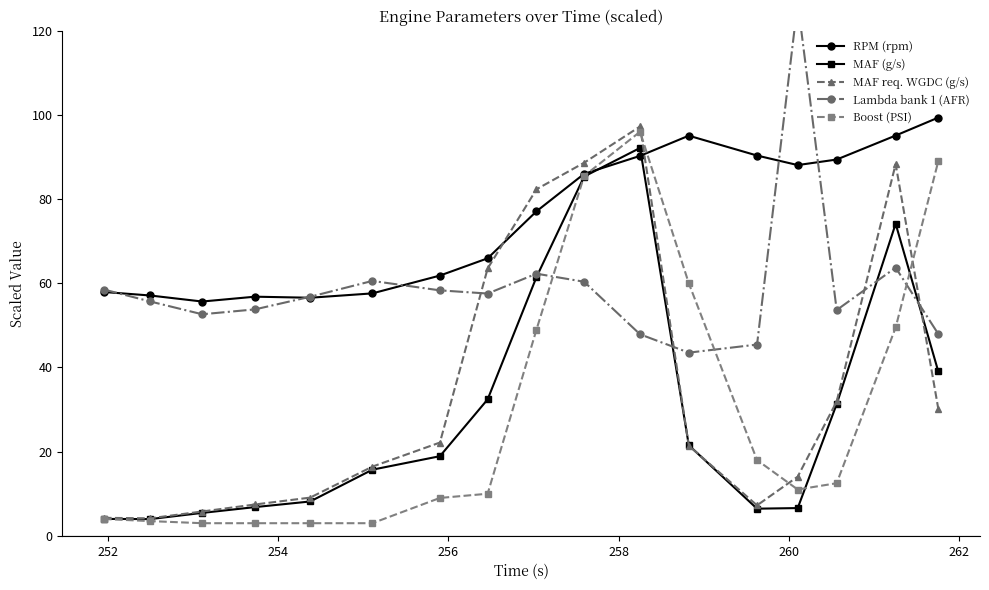

How many lines are shown in the chart?

5